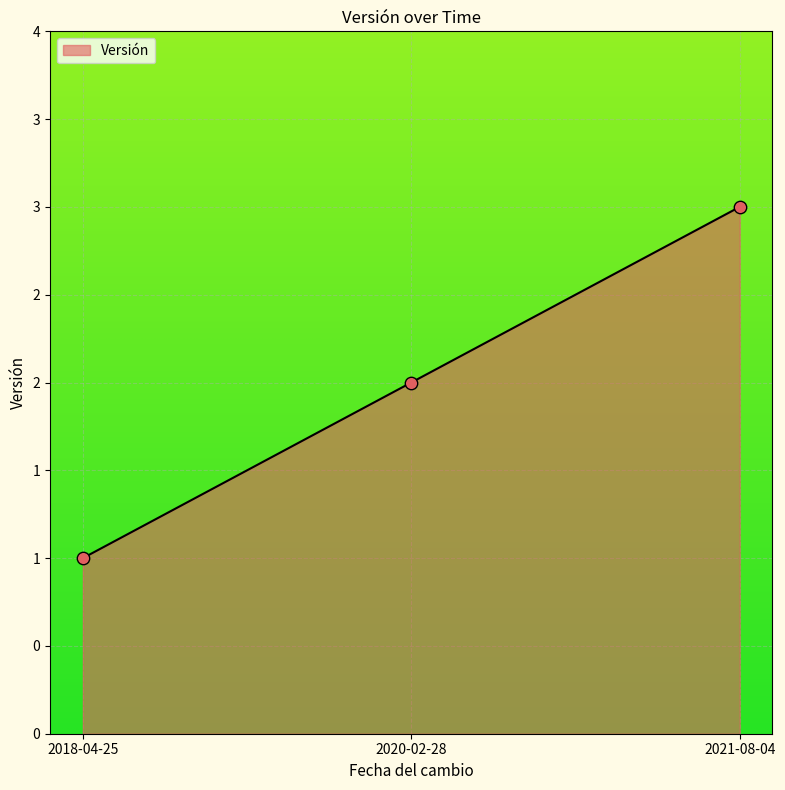

What is the change in value from 2018-04-25 to 2020-02-28?

+1